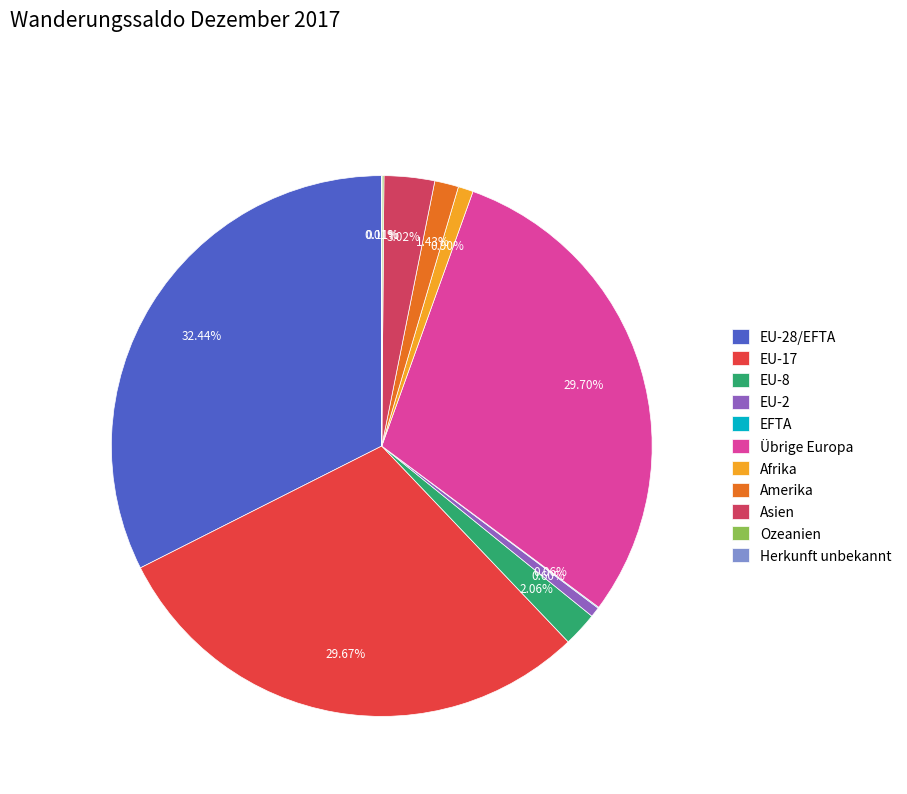

Does any single category account for the majority?

No